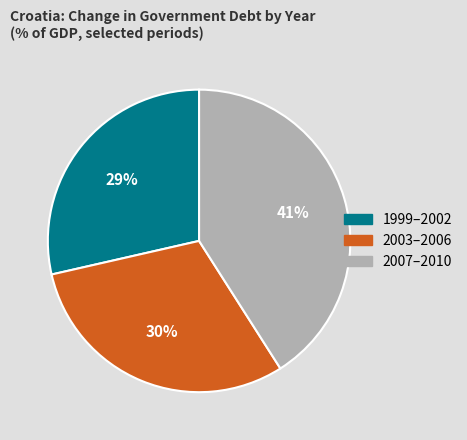

To the nearest percent, what is the average slice percentage?

33%